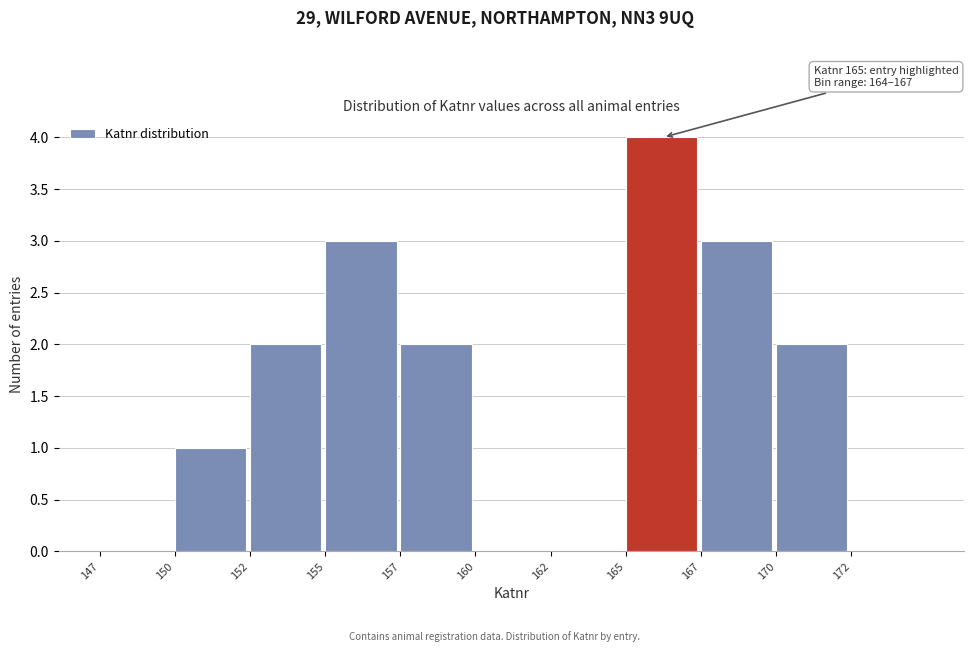

Reading left to right, list all the values displayed in this chart.

147=0	150=1	152=2	155=3	157=2	160=0	162=0	165=4	167=3	170=2	172=0